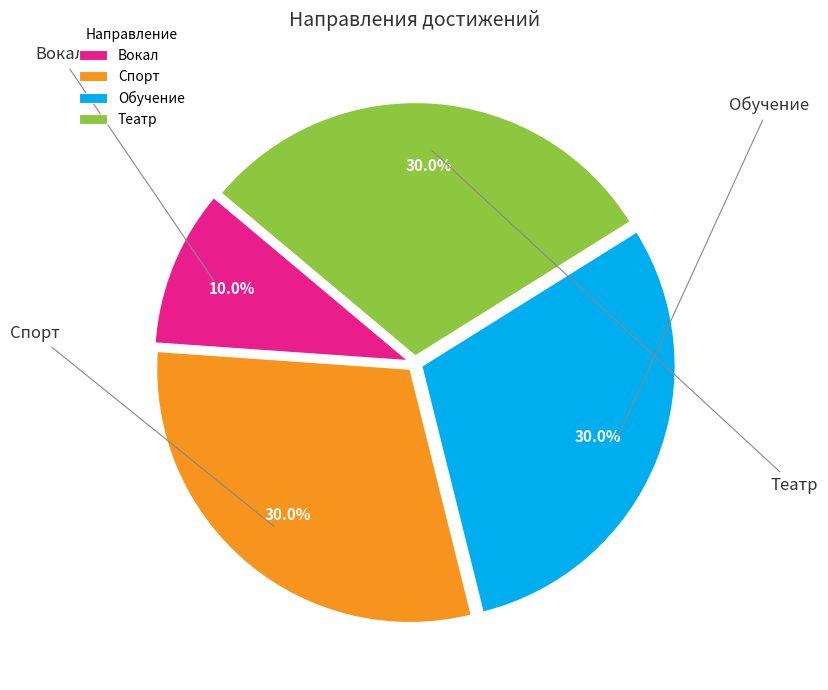

Does Театр account for over 50% of the chart?

No